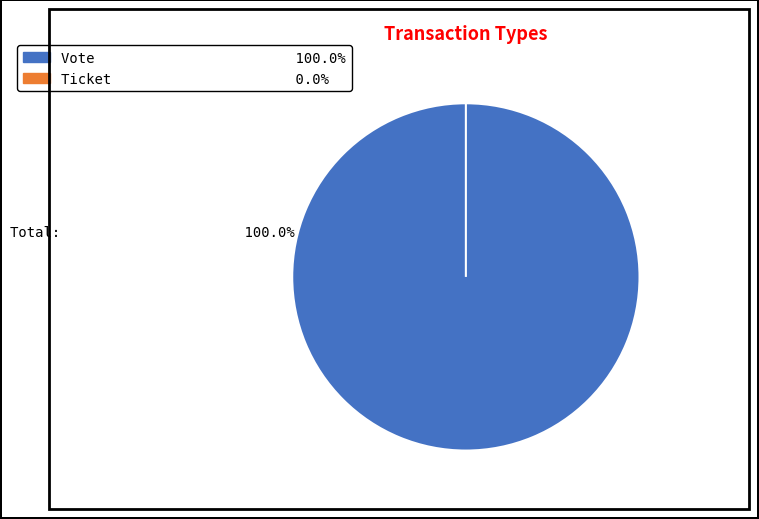

Which slice represents more than half of the pie?

Vote